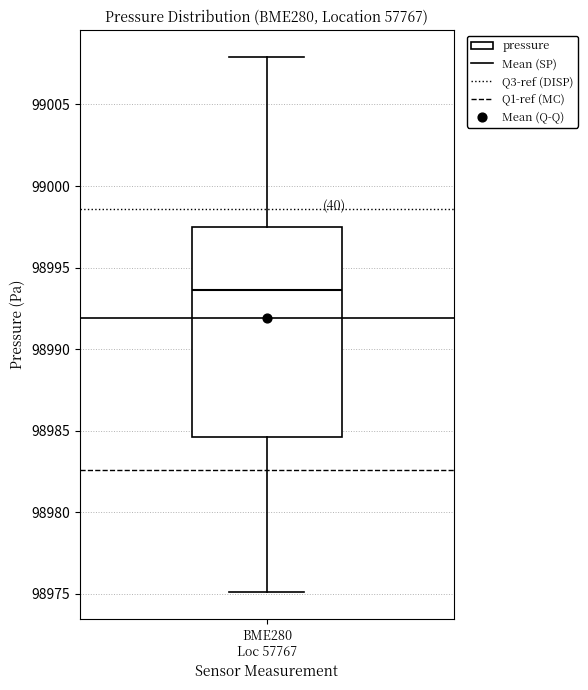

Where does the median line of the box for BME280 Loc 57767 sit on the y-axis? The values are not printed on the chart, so give them approximately, as read against the axis.

98993.5